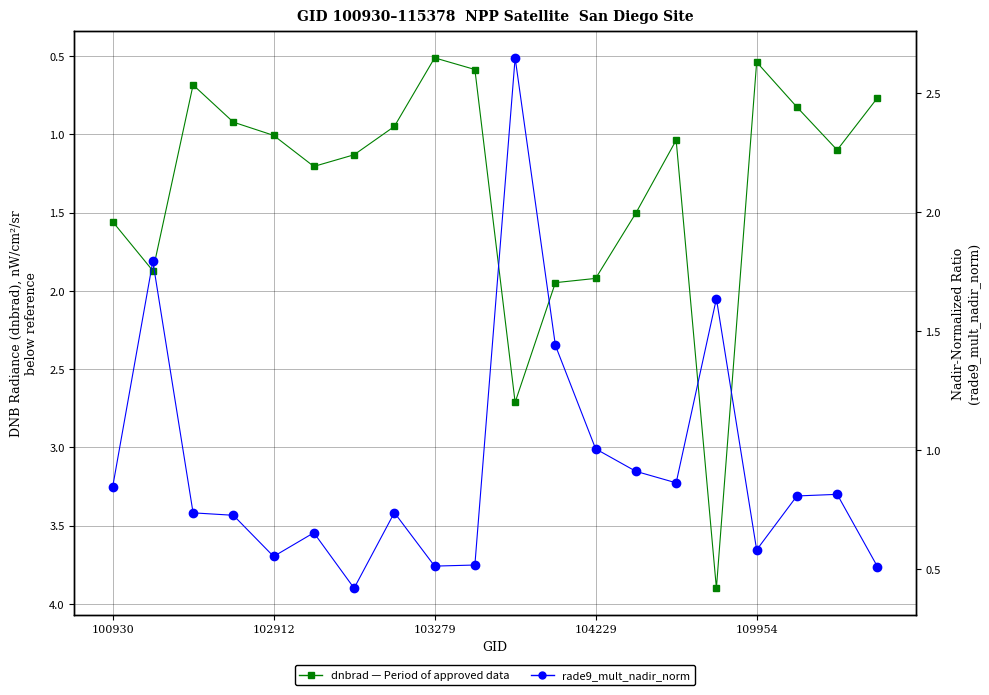

Where is rade9_mult_nadir_norm nearest to the value 1?

104229